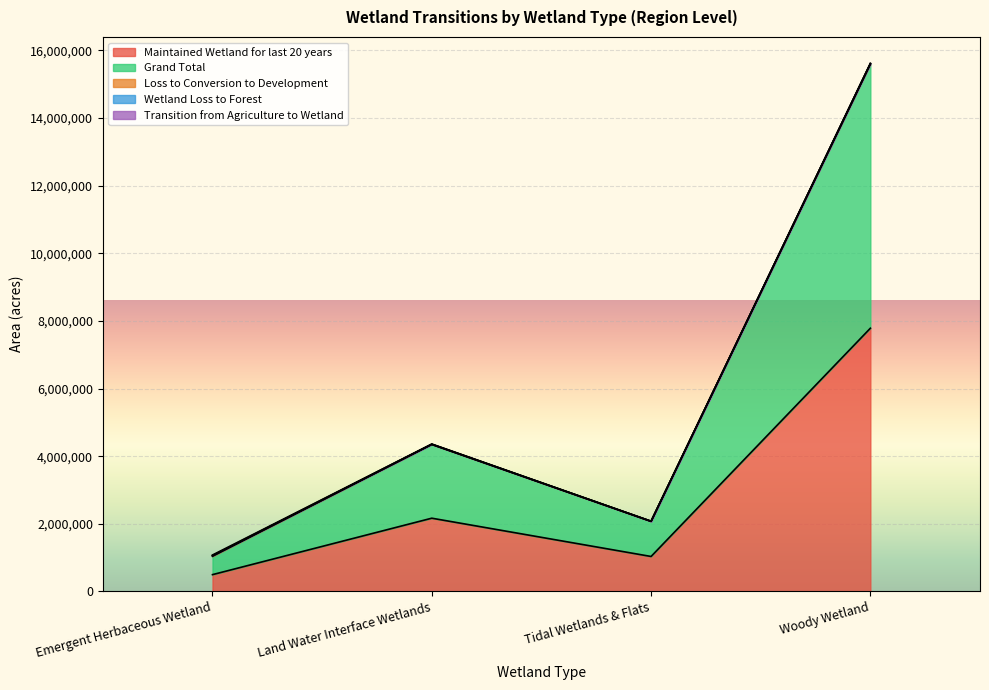

What is the label of the 2nd point from the left?

Land Water Interface Wetlands